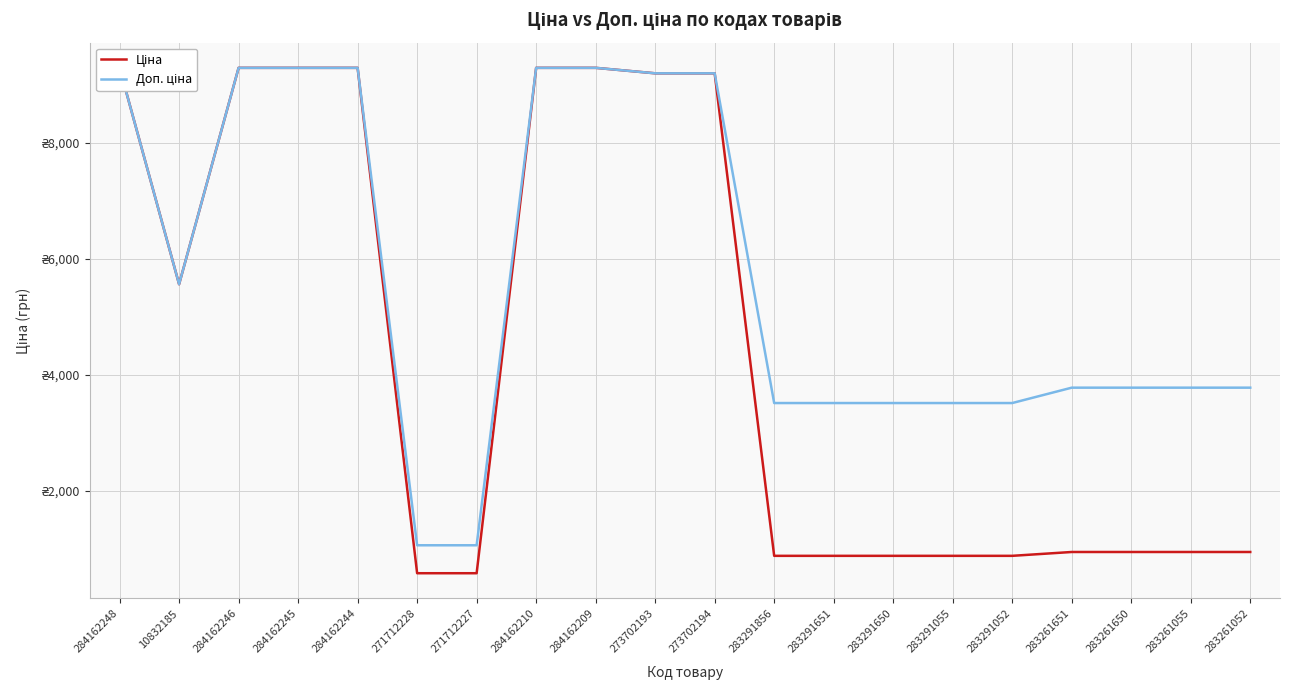

Which series has the widest spread of values?

Ціна